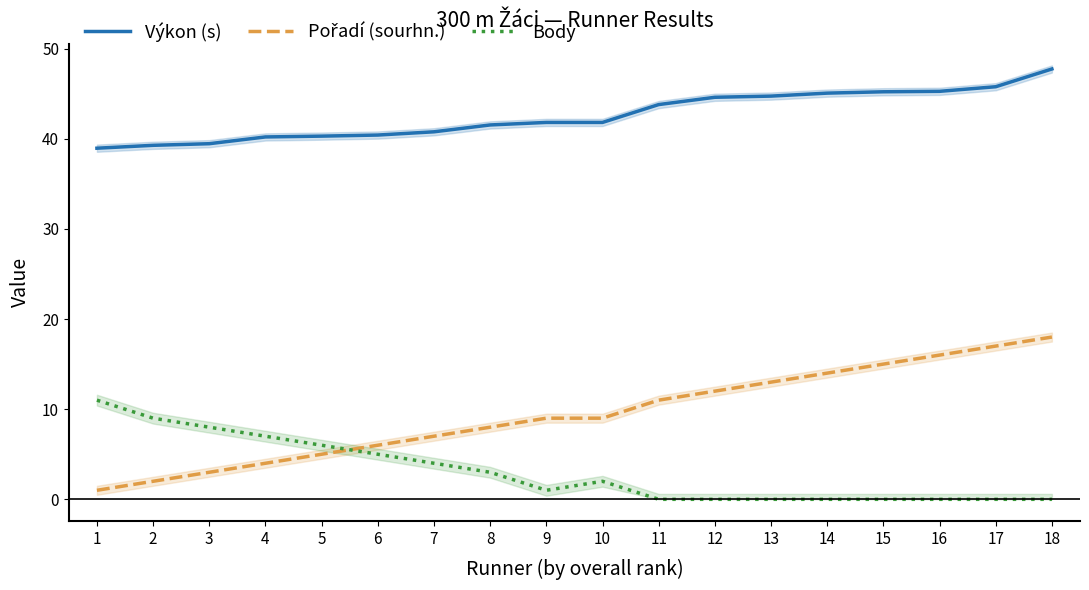

True or false: Body has a value of 4.3 at 18.

False